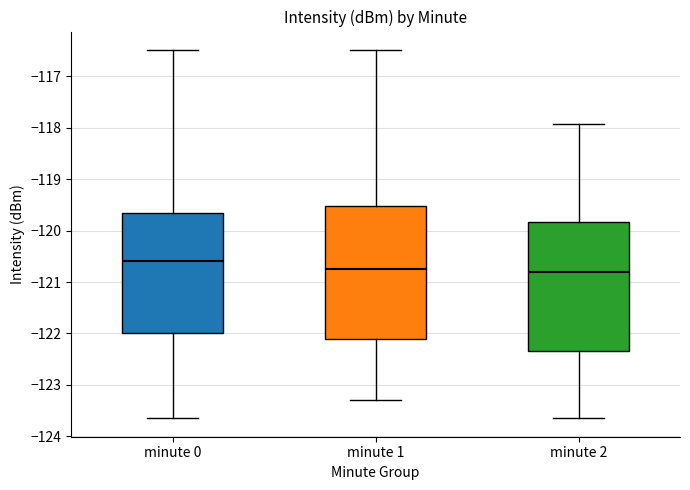

Reading left to right, transcribe this box plot: for each box, give where its median line is, the range the box spans, and where its two whiskers end, as read against the y-axis. The values are not printed on the chart, so give them approximately, as read against the axis.

minute 0: median -120.6, box -122.0 to -119.7, whiskers -123.6 to -116.5
minute 1: median -120.7, box -122.1 to -119.5, whiskers -123.3 to -116.5
minute 2: median -120.8, box -122.3 to -119.8, whiskers -123.6 to -117.9